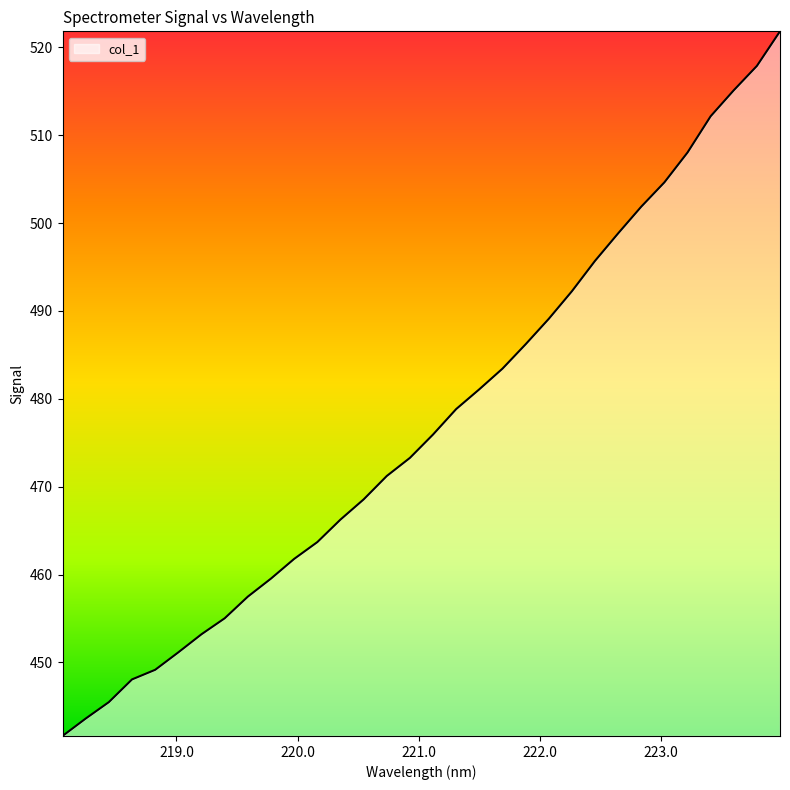

What is the smallest value displayed?

441.6